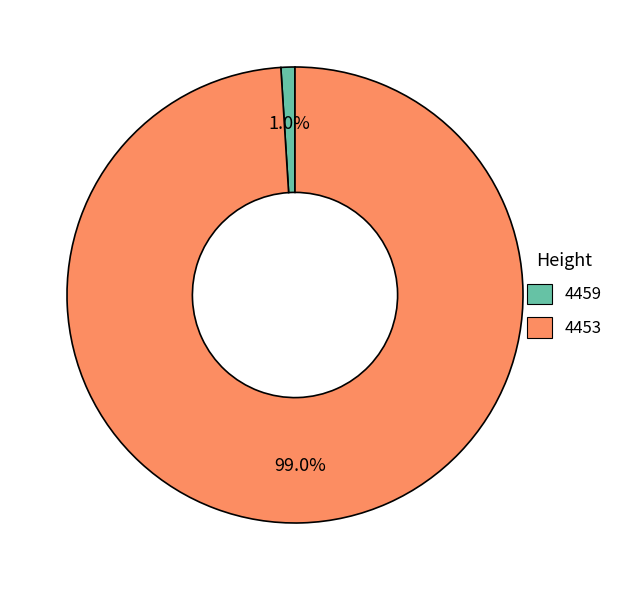

Which slice is the smallest?

4459